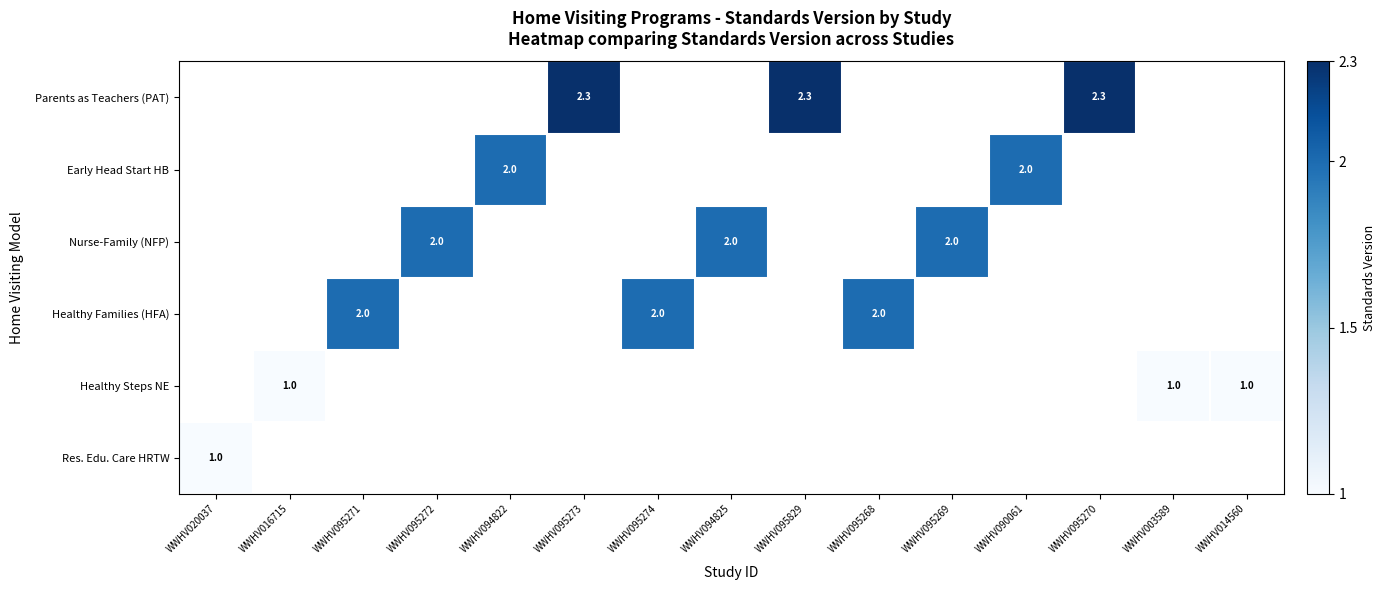

True or false: Healthy Families (HFA) has a value of 1.0 at WWHV095274.

False